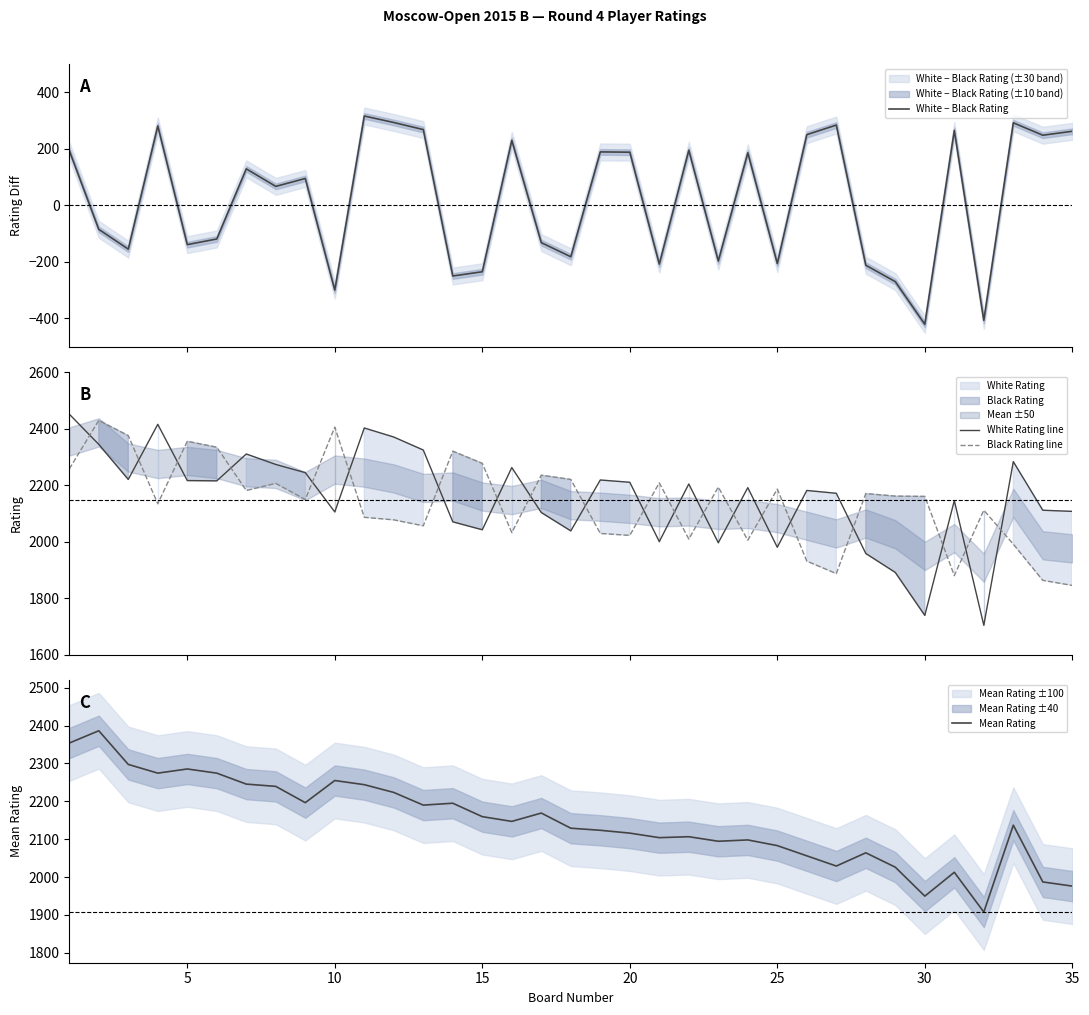

What are all the series names shown in the legend?

White − Black Rating, White Rating line, Black Rating line, Mean Rating